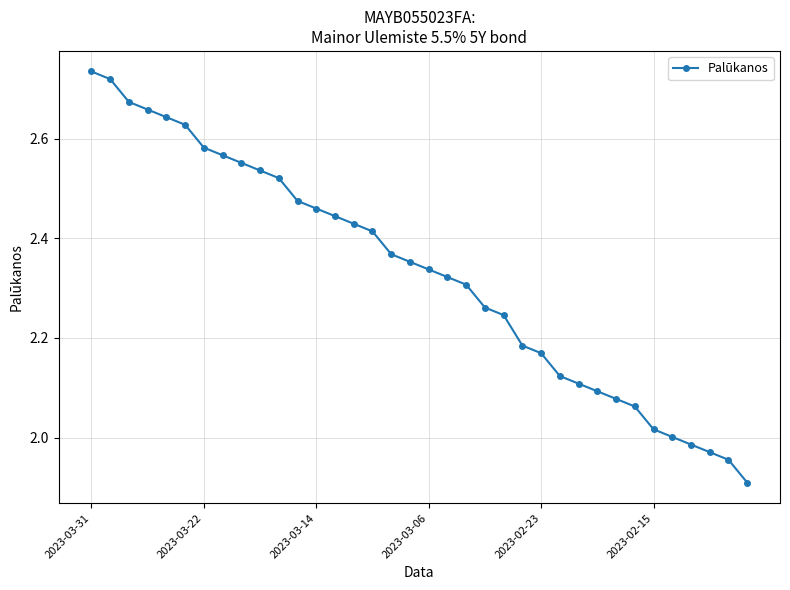

Count the number of data series in this chart.

1